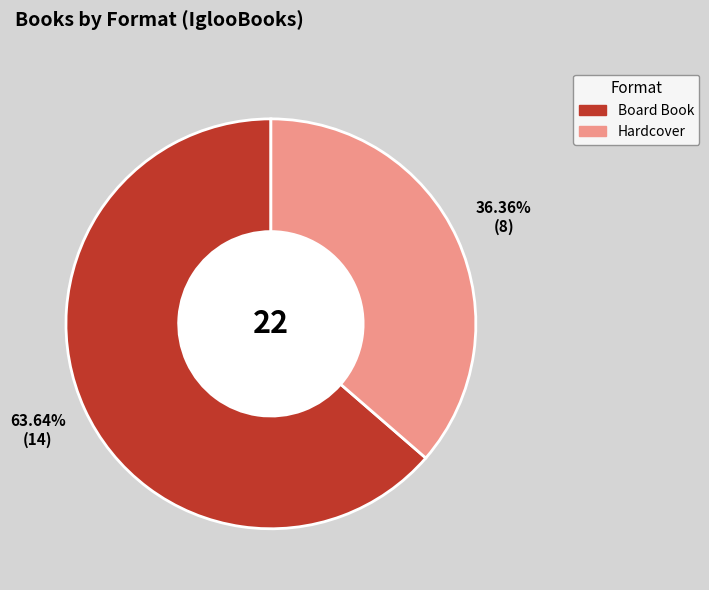

How many segments does this pie chart have?

2